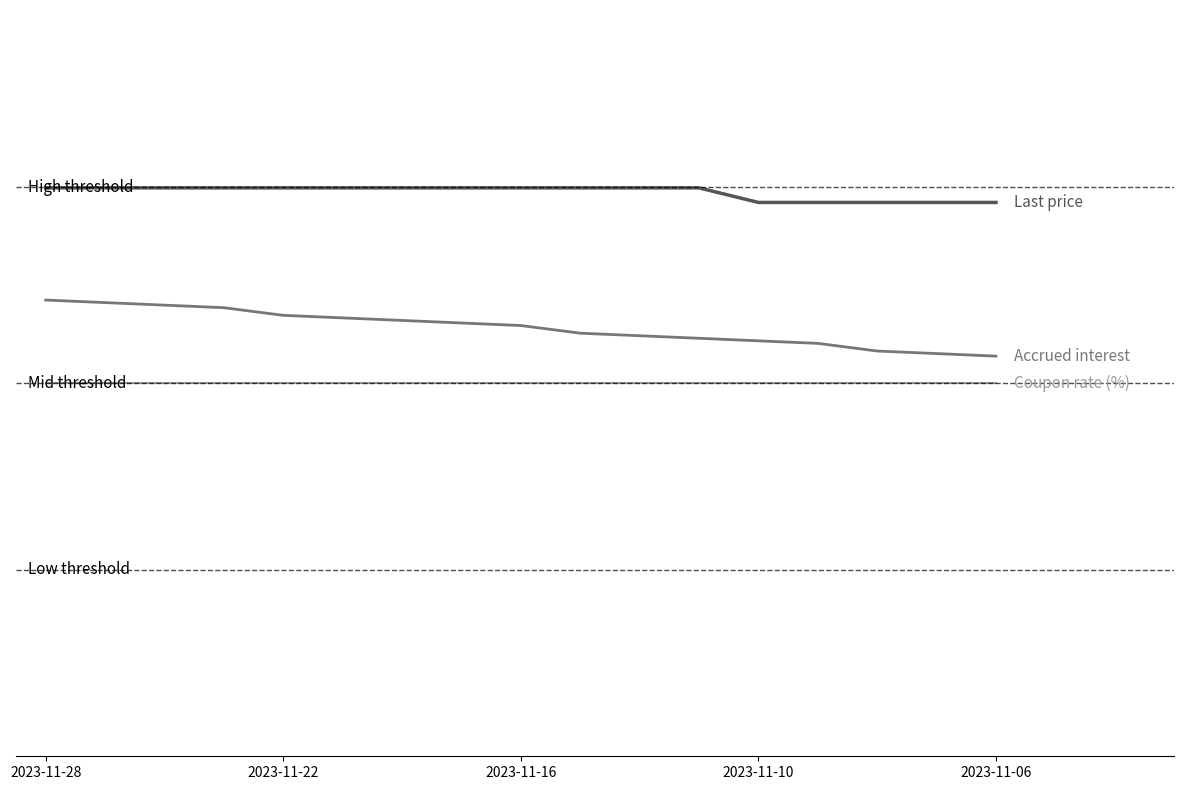

Which label corresponds to the largest value in the chart?

2023-11-28